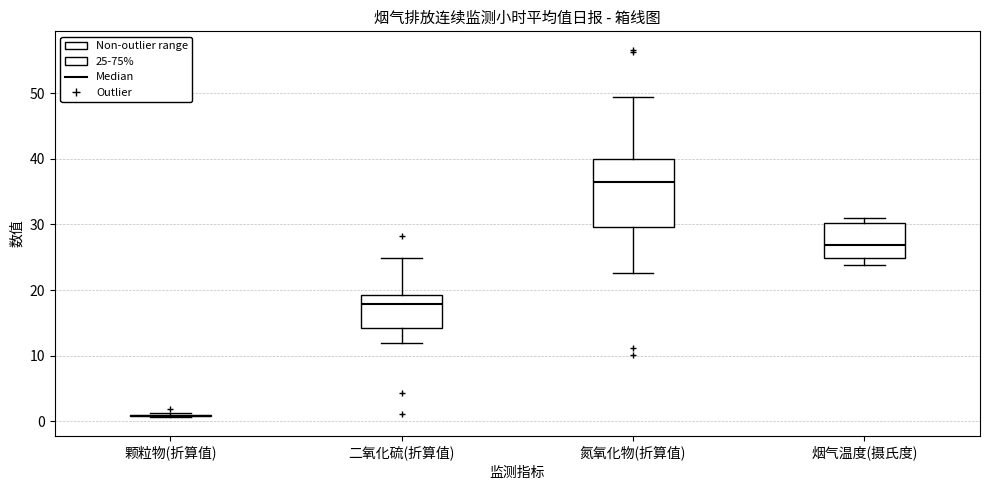

Comparing the boxes themselves (not the whiskers), which one is the tallest?

氮氧化物(折算值)